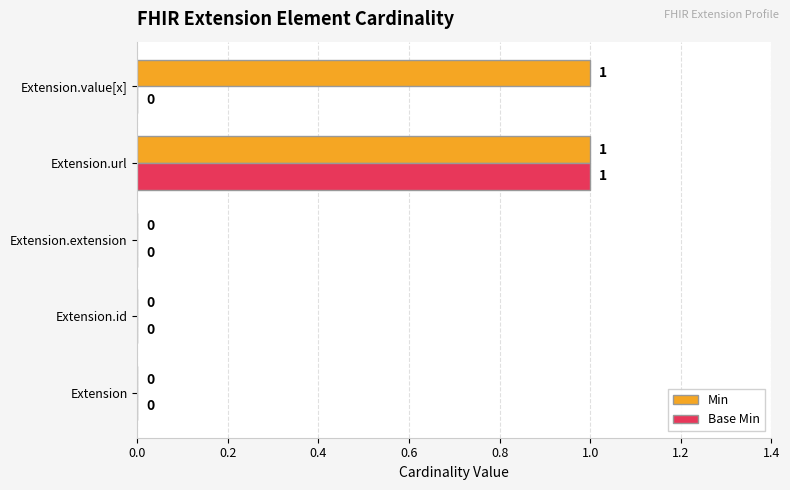

True or false: Base Min has a value of 1 at Extension.url.

True